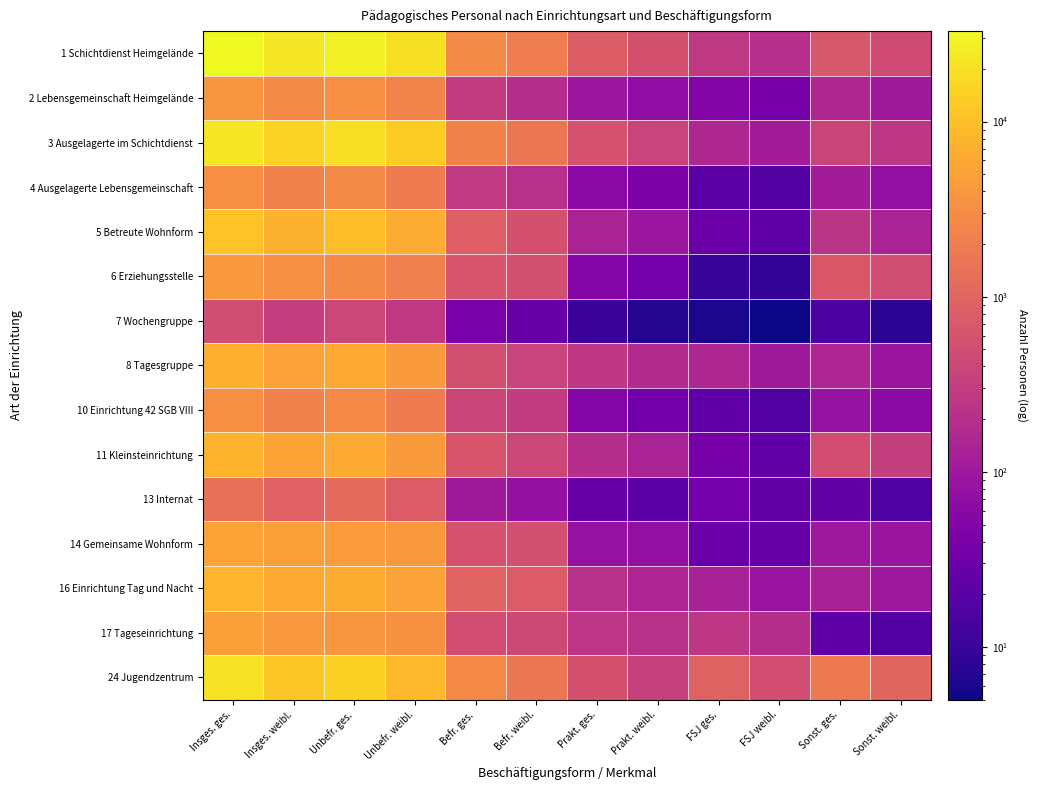

What is the maximum value shown in the chart?

32841